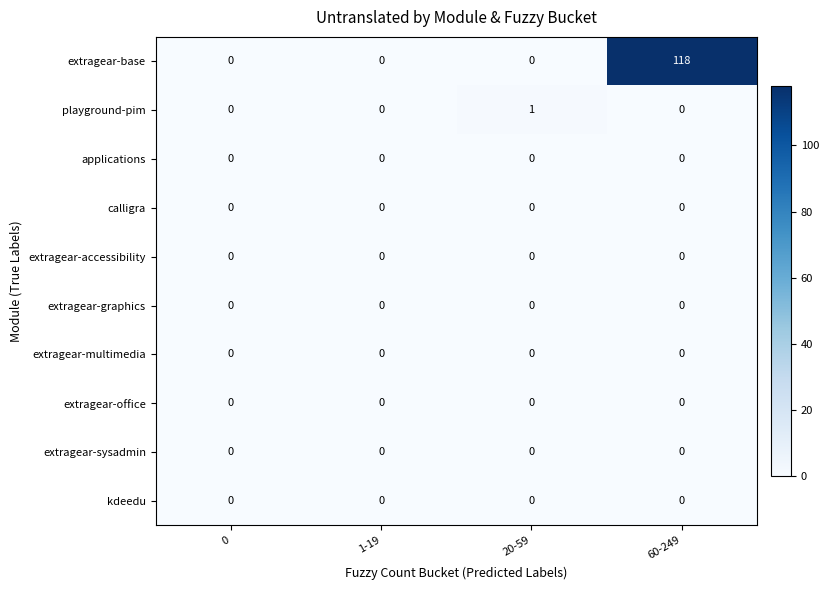

The extragear-accessibility series shows 0 at 20-59. True or false?

True